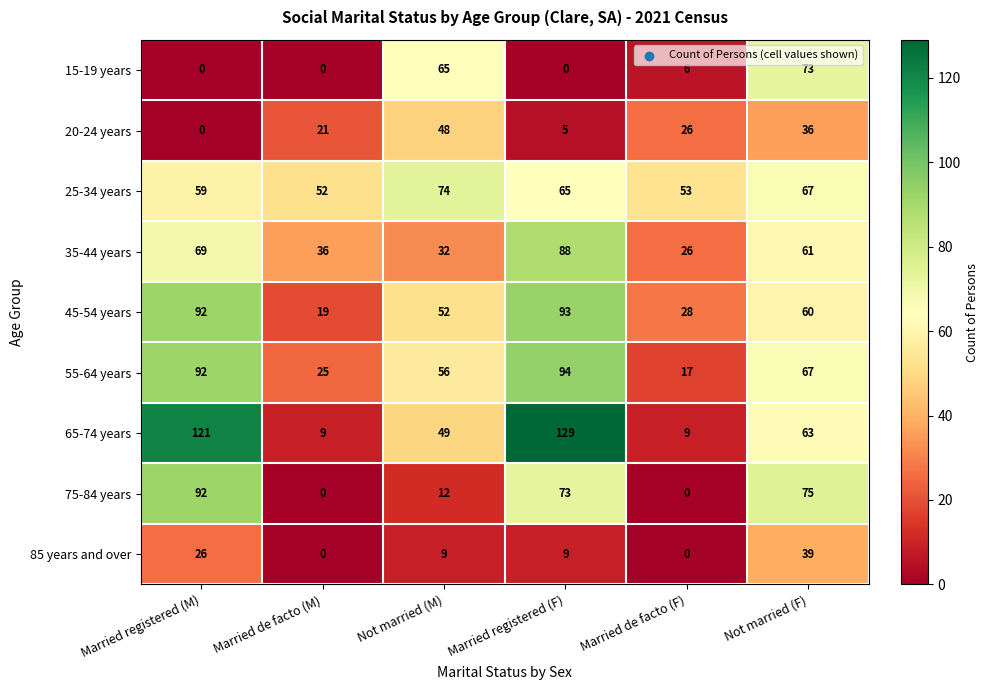

At which category is the sum across all series the highest?

Married registered (F)